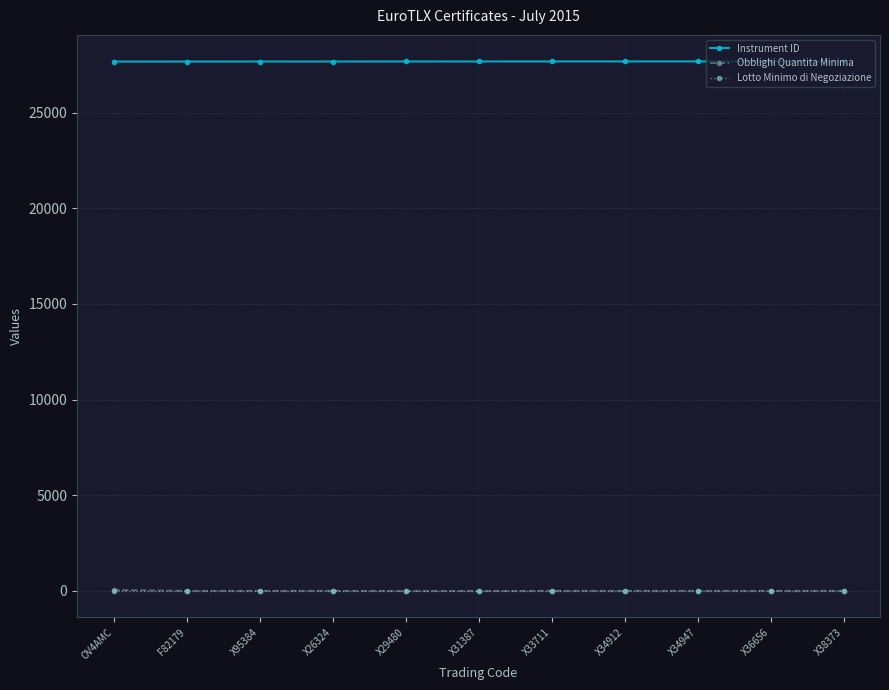

How many data points does each series have?

11